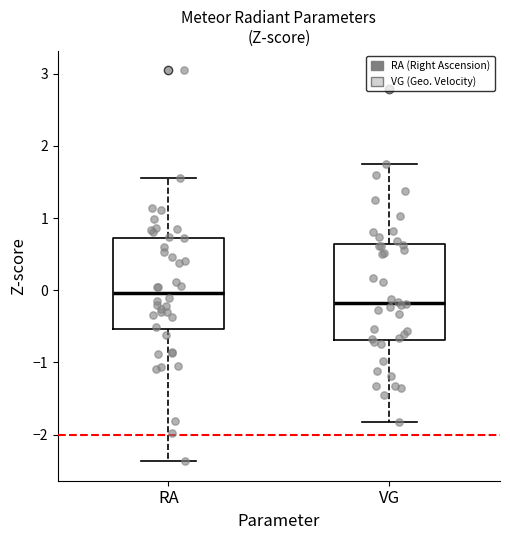

Where does the lower whisker of the box for RA end on the y-axis? The values are not printed on the chart, so give them approximately, as read against the axis.

-2.4